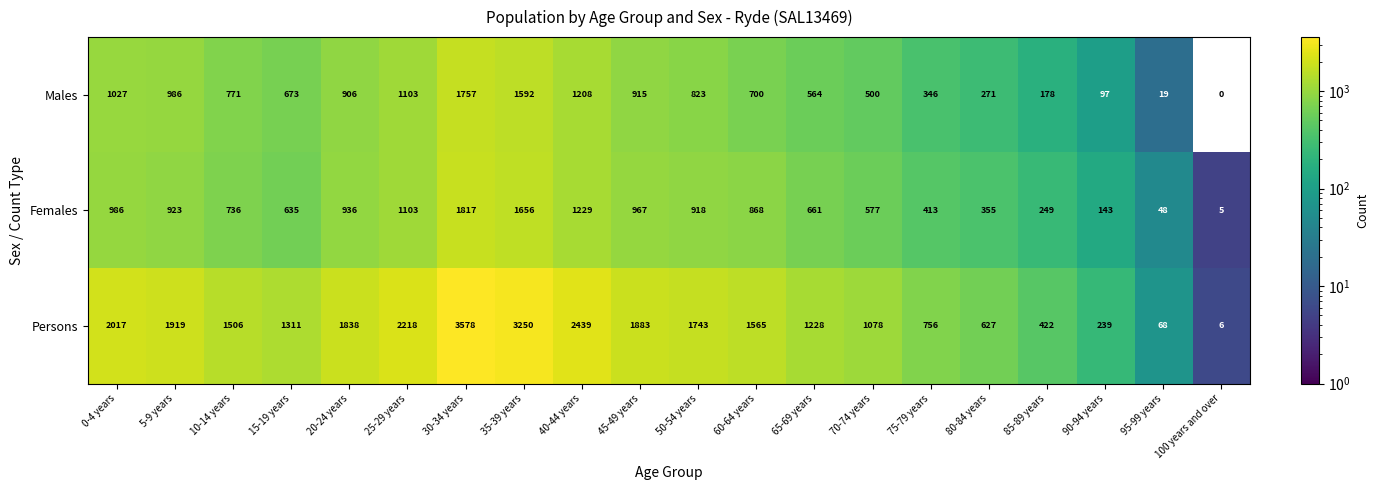

Which series changed the most between 30-34 years and 95-99 years?

Persons